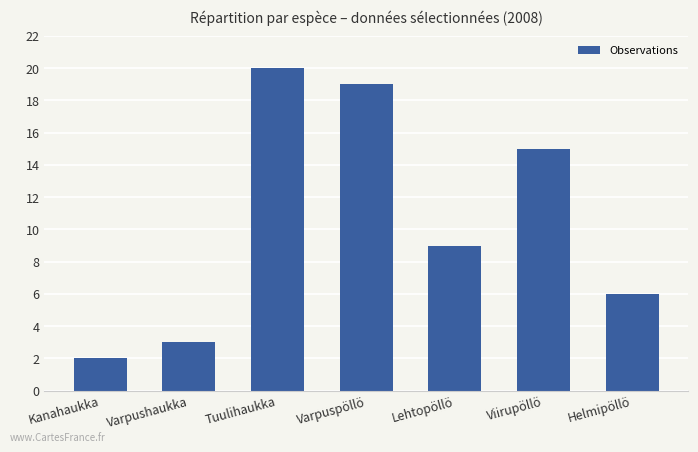

The chart shows a value of 19 at Varpuspöllö. True or false?

True